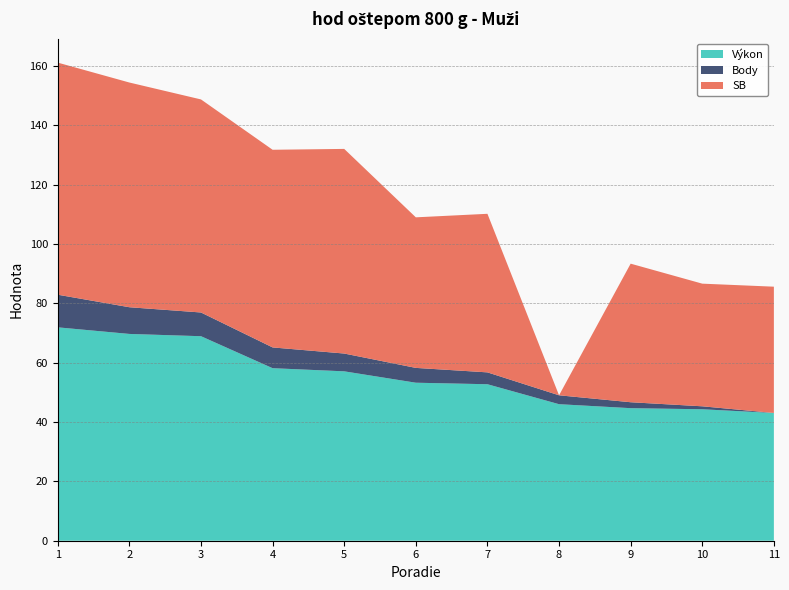

Reading left to right, transcribe all the data shown in this chart.

Výkon: 71.9	69.7	69.0	58.2	57.1	53.3	52.8	46.0	44.7	44.3	43.1
Body: 11.0	9.0	8.0	7.0	6.0	5.0	4.0	3.0	2.0	1.0	0.0
SB: 78.2	75.8	71.8	66.6	69.0	50.8	53.5	0.0	46.7	41.4	42.6